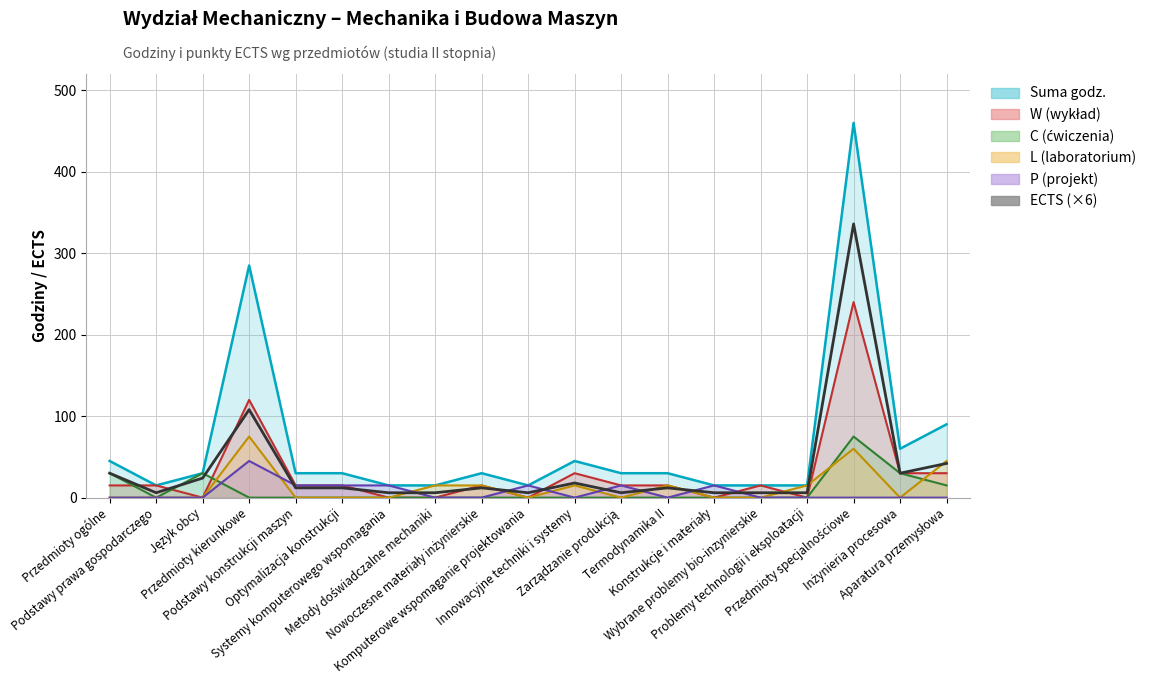

Which category has the highest value across all series?

Przedmioty specjalnościowe